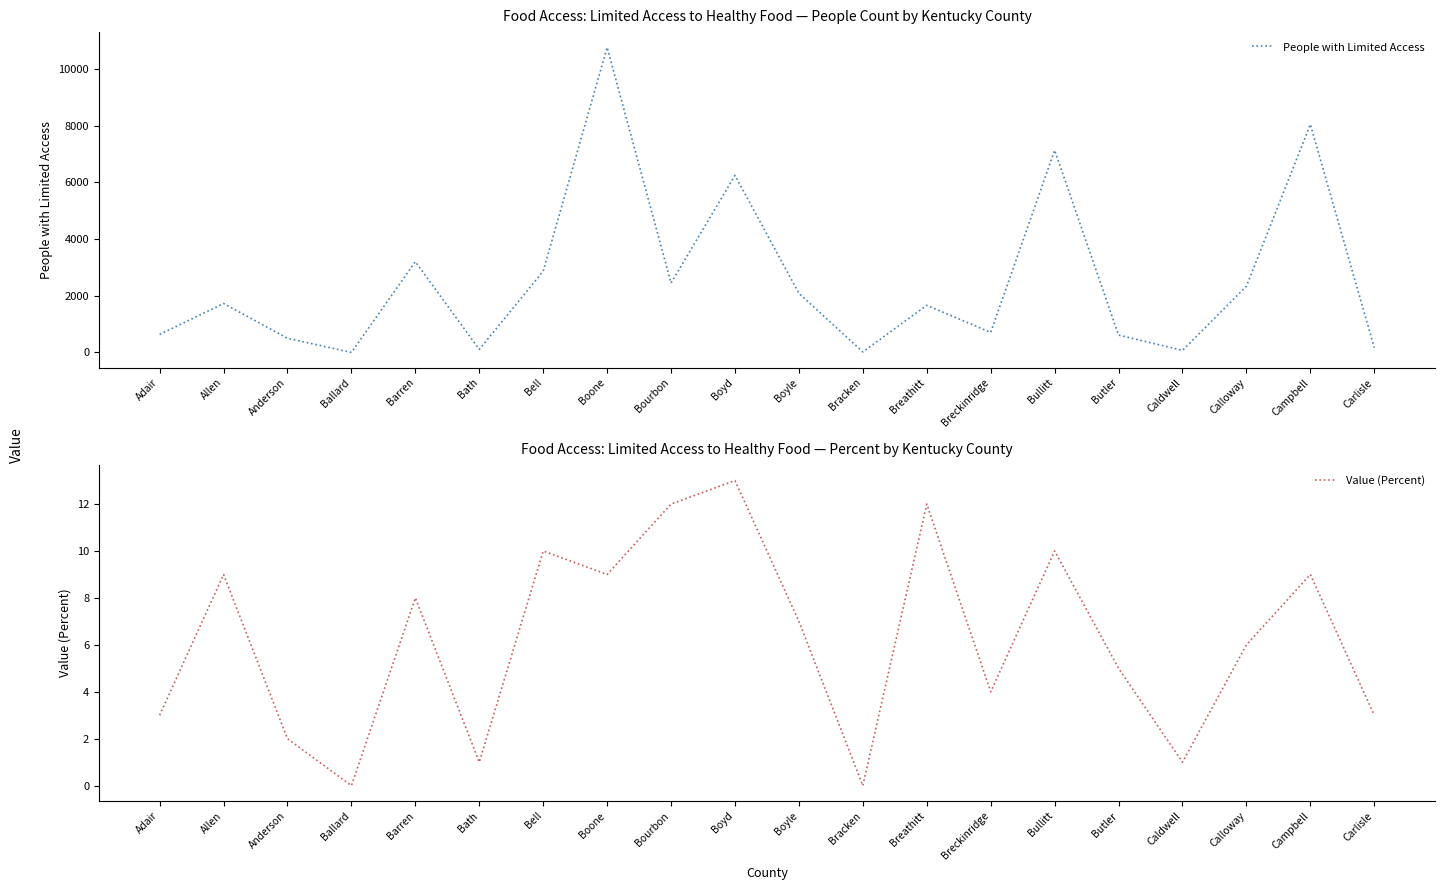

Reading right to left, transcribe all the data shown in this chart.

People with Limited Access: Carlisle=171	Campbell=8044	Calloway=2334	Caldwell=73	Butler=613	Bullitt=7133	Breckinridge=706	Breathitt=1663	Bracken=19	Boyle=2085	Boyd=6243	Bourbon=2450	Boone=10760	Bell=2867	Bath=107	Barren=3202	Ballard=1	Anderson=500	Allen=1726	Adair=635
Value (Percent): Carlisle=3	Campbell=9	Calloway=6	Caldwell=1	Butler=5	Bullitt=10	Breckinridge=4	Breathitt=12	Bracken=0	Boyle=7	Boyd=13	Bourbon=12	Boone=9	Bell=10	Bath=1	Barren=8	Ballard=0	Anderson=2	Allen=9	Adair=3